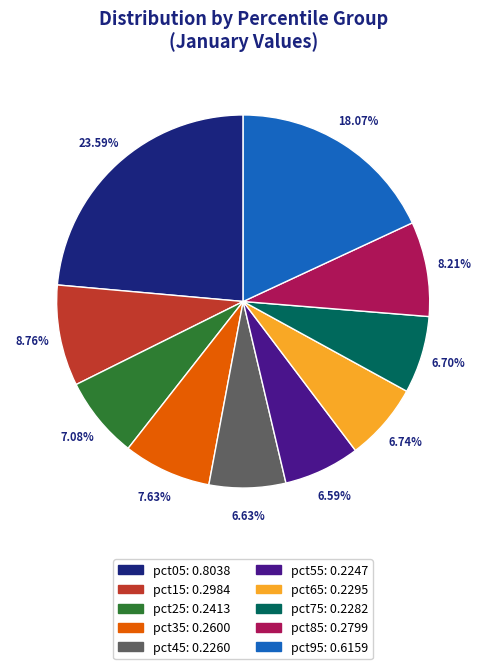

Is pct05 the majority of the pie?

No